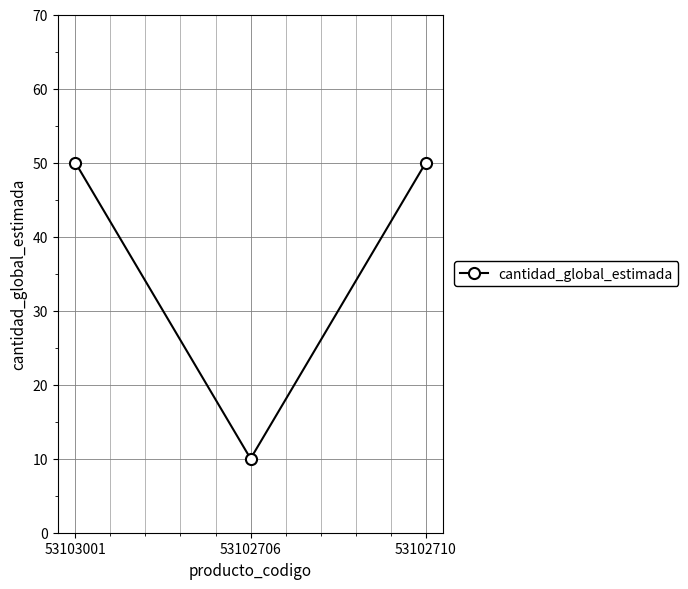

What is the label of the 2nd point from the left?

53102706